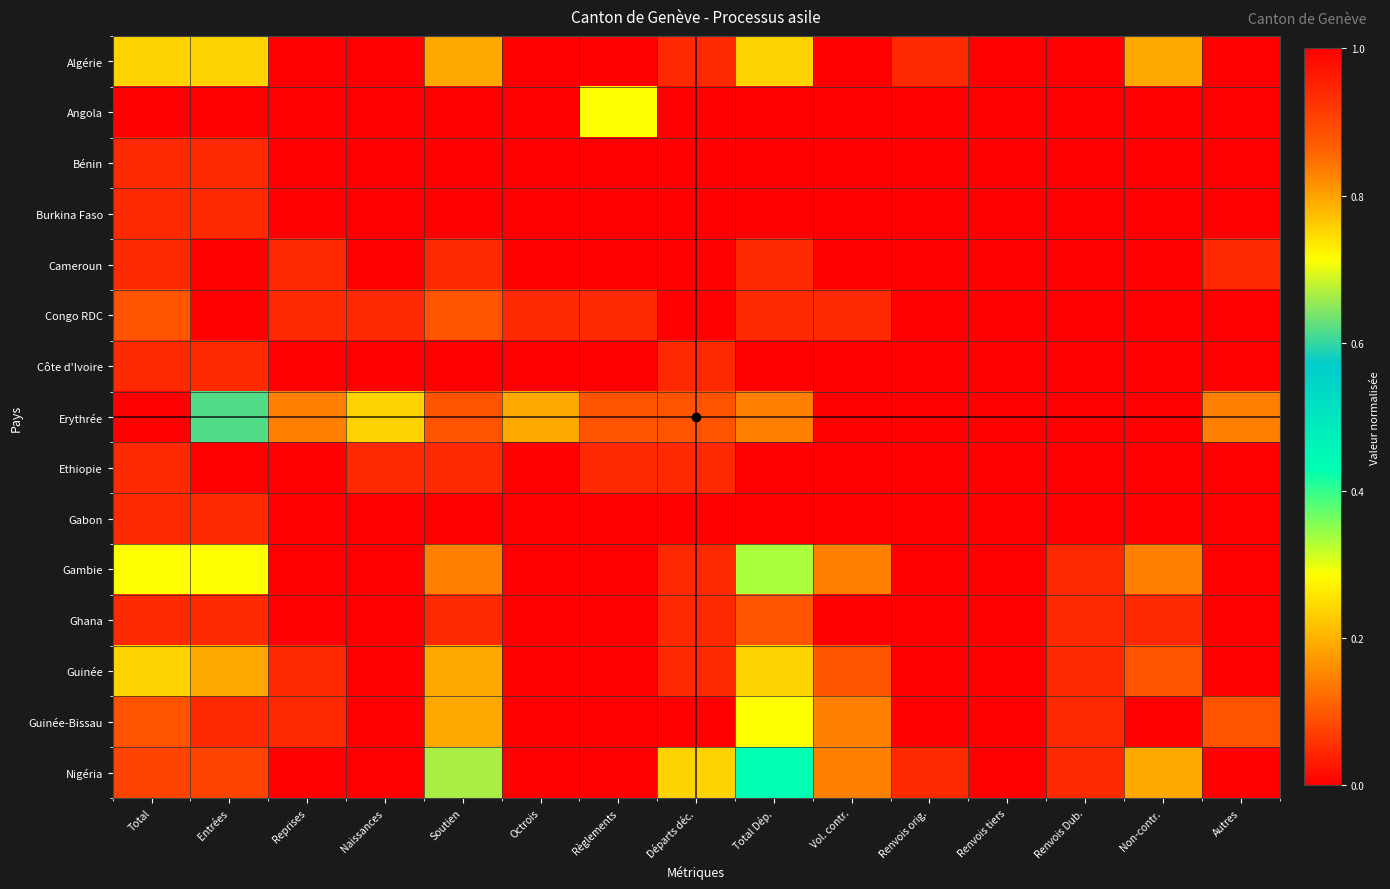

Reading right to left, extract all data points from this chart.

Algérie: Autres=0.0	Non-contr.=0.2	Renvois Dub.=0.0	Renvois tiers=0.0	Renvois orig.=0.0	Vol. contr.=0.0	Total Dép.=0.2	Départs déc.=0.0	Règlements=0.0	Octrois=0.0	Soutien=0.2	Naissances=0.0	Reprises=0.0	Entrées=0.2	Total=0.2
Angola: Autres=0.0	Non-contr.=0.0	Renvois Dub.=0.0	Renvois tiers=0.0	Renvois orig.=0.0	Vol. contr.=0.0	Total Dép.=0.0	Départs déc.=0.0	Règlements=0.3	Octrois=0.0	Soutien=0.0	Naissances=0.0	Reprises=0.0	Entrées=0.0	Total=0.0
Bénin: Autres=0.0	Non-contr.=0.0	Renvois Dub.=0.0	Renvois tiers=0.0	Renvois orig.=0.0	Vol. contr.=0.0	Total Dép.=0.0	Départs déc.=0.0	Règlements=0.0	Octrois=0.0	Soutien=0.0	Naissances=0.0	Reprises=0.0	Entrées=0.0	Total=0.0
Burkina Faso: Autres=0.0	Non-contr.=0.0	Renvois Dub.=0.0	Renvois tiers=0.0	Renvois orig.=0.0	Vol. contr.=0.0	Total Dép.=0.0	Départs déc.=0.0	Règlements=0.0	Octrois=0.0	Soutien=0.0	Naissances=0.0	Reprises=0.0	Entrées=0.0	Total=0.0
Cameroun: Autres=0.0	Non-contr.=0.0	Renvois Dub.=0.0	Renvois tiers=0.0	Renvois orig.=0.0	Vol. contr.=0.0	Total Dép.=0.0	Départs déc.=0.0	Règlements=0.0	Octrois=0.0	Soutien=0.0	Naissances=0.0	Reprises=0.0	Entrées=0.0	Total=0.0
Congo RDC: Autres=0.0	Non-contr.=0.0	Renvois Dub.=0.0	Renvois tiers=0.0	Renvois orig.=0.0	Vol. contr.=0.0	Total Dép.=0.0	Départs déc.=0.0	Règlements=0.0	Octrois=0.0	Soutien=0.1	Naissances=0.0	Reprises=0.0	Entrées=0.0	Total=0.1
Côte d'Ivoire: Autres=0.0	Non-contr.=0.0	Renvois Dub.=0.0	Renvois tiers=0.0	Renvois orig.=0.0	Vol. contr.=0.0	Total Dép.=0.0	Départs déc.=0.0	Règlements=0.0	Octrois=0.0	Soutien=0.0	Naissances=0.0	Reprises=0.0	Entrées=0.0	Total=0.0
Erythrée: Autres=0.1	Non-contr.=0.0	Renvois Dub.=0.0	Renvois tiers=0.0	Renvois orig.=0.0	Vol. contr.=0.0	Total Dép.=0.1	Départs déc.=0.1	Règlements=0.1	Octrois=0.2	Soutien=0.1	Naissances=0.2	Reprises=0.1	Entrées=0.6	Total=1.0
Ethiopie: Autres=0.0	Non-contr.=0.0	Renvois Dub.=0.0	Renvois tiers=0.0	Renvois orig.=0.0	Vol. contr.=0.0	Total Dép.=0.0	Départs déc.=0.0	Règlements=0.0	Octrois=0.0	Soutien=0.0	Naissances=0.0	Reprises=0.0	Entrées=0.0	Total=0.0
Gabon: Autres=0.0	Non-contr.=0.0	Renvois Dub.=0.0	Renvois tiers=0.0	Renvois orig.=0.0	Vol. contr.=0.0	Total Dép.=0.0	Départs déc.=0.0	Règlements=0.0	Octrois=0.0	Soutien=0.0	Naissances=0.0	Reprises=0.0	Entrées=0.0	Total=0.0
Gambie: Autres=0.0	Non-contr.=0.1	Renvois Dub.=0.0	Renvois tiers=0.0	Renvois orig.=0.0	Vol. contr.=0.1	Total Dép.=0.3	Départs déc.=0.0	Règlements=0.0	Octrois=0.0	Soutien=0.1	Naissances=0.0	Reprises=0.0	Entrées=0.3	Total=0.3
Ghana: Autres=0.0	Non-contr.=0.0	Renvois Dub.=0.0	Renvois tiers=0.0	Renvois orig.=0.0	Vol. contr.=0.0	Total Dép.=0.1	Départs déc.=0.0	Règlements=0.0	Octrois=0.0	Soutien=0.0	Naissances=0.0	Reprises=0.0	Entrées=0.0	Total=0.0
Guinée: Autres=0.0	Non-contr.=0.1	Renvois Dub.=0.0	Renvois tiers=0.0	Renvois orig.=0.0	Vol. contr.=0.1	Total Dép.=0.2	Départs déc.=0.0	Règlements=0.0	Octrois=0.0	Soutien=0.2	Naissances=0.0	Reprises=0.0	Entrées=0.2	Total=0.2
Guinée-Bissau: Autres=0.1	Non-contr.=0.0	Renvois Dub.=0.0	Renvois tiers=0.0	Renvois orig.=0.0	Vol. contr.=0.1	Total Dép.=0.3	Départs déc.=0.0	Règlements=0.0	Octrois=0.0	Soutien=0.2	Naissances=0.0	Reprises=0.0	Entrées=0.0	Total=0.1
Nigéria: Autres=0.0	Non-contr.=0.2	Renvois Dub.=0.0	Renvois tiers=0.0	Renvois orig.=0.0	Vol. contr.=0.1	Total Dép.=0.4	Départs déc.=0.2	Règlements=0.0	Octrois=0.0	Soutien=0.7	Naissances=0.0	Reprises=0.0	Entrées=0.9	Total=0.9